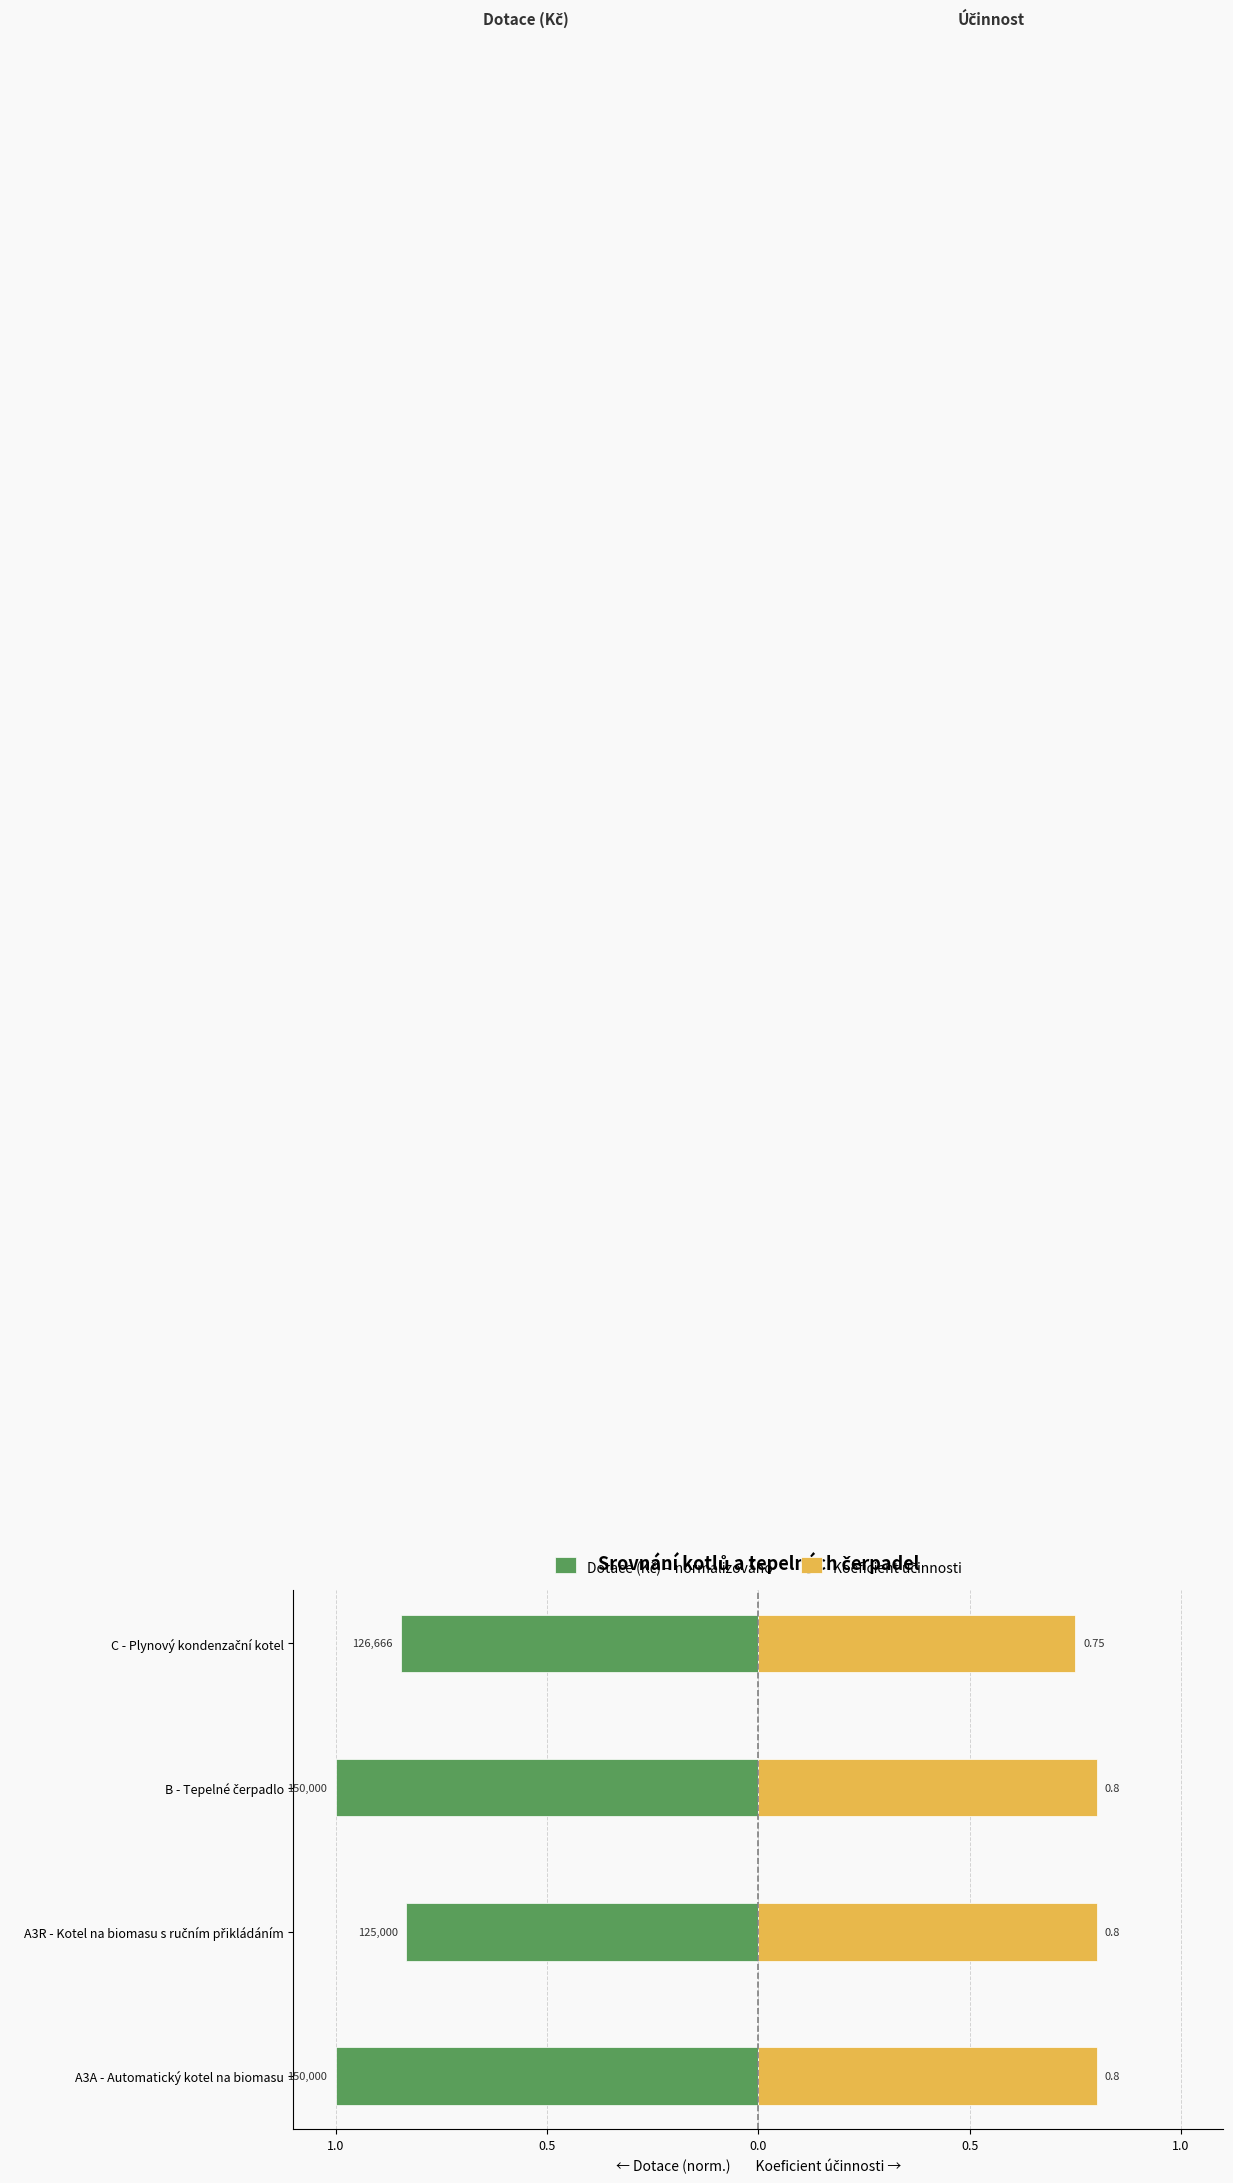

Is the value of Dotace (Kč) – normalizováno at B - Tepelné čerpadlo greater than the value of Koeficient účinnosti at A3A - Automatický kotel na biomasu?

No